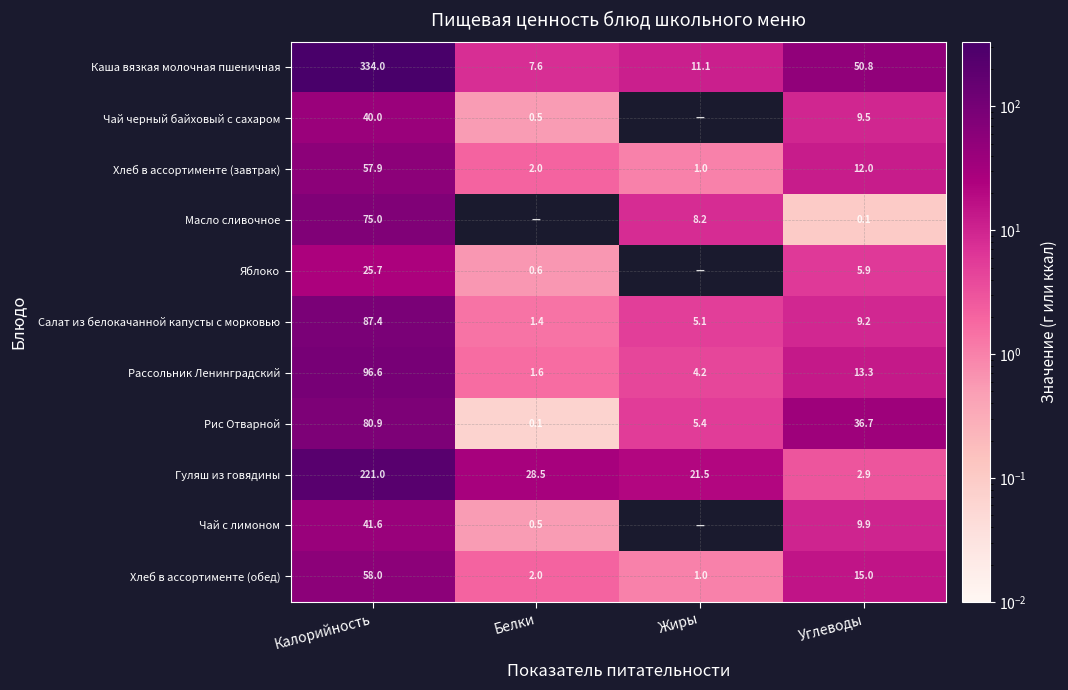

Where does the Салат из белокачанной капусты с морковью series first go above 9?

Калорийность